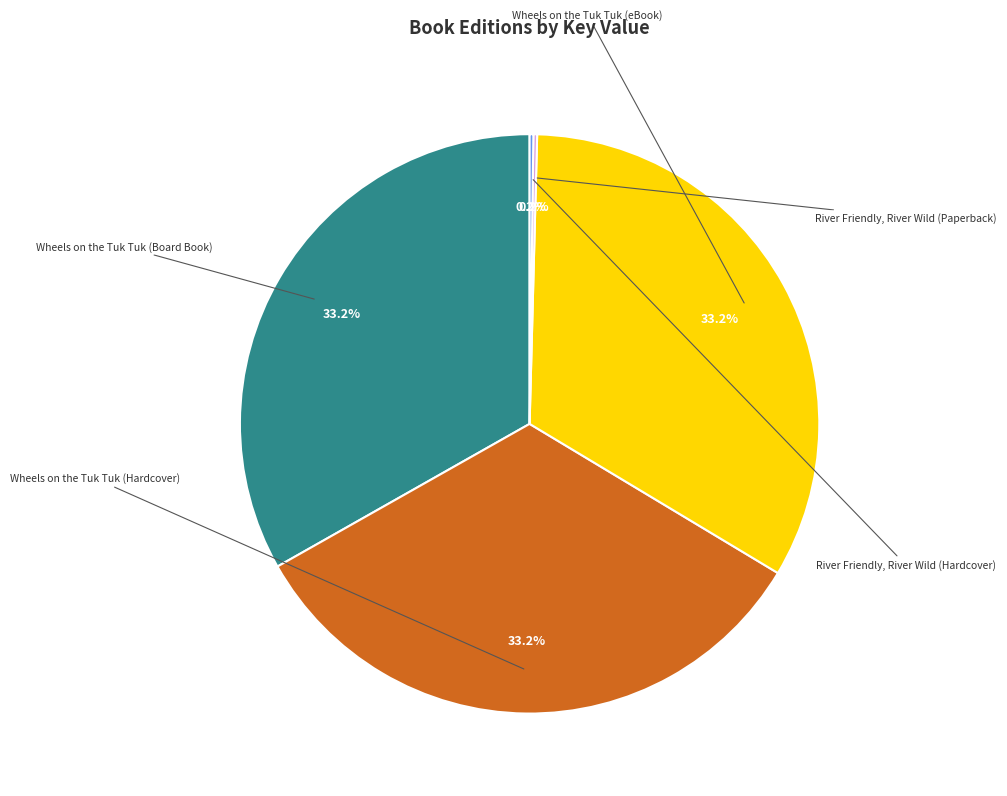

Is there any slice that represents more than half of the pie?

No